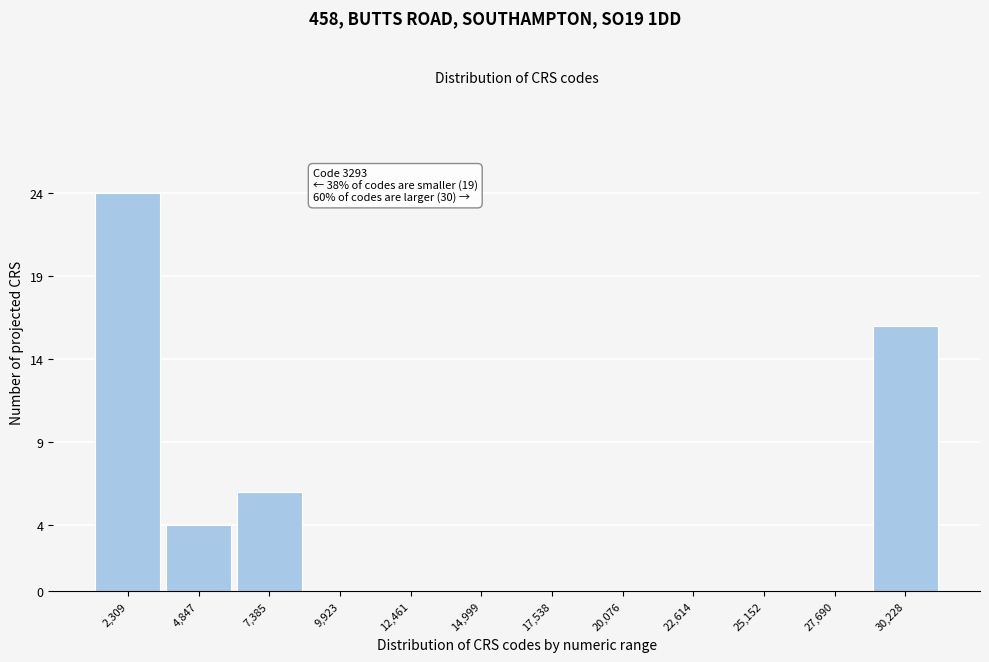

Reading right to left, transcribe all the data shown in this chart.

30,228=16	27,690=0	25,152=0	22,614=0	20,076=0	17,538=0	14,999=0	12,461=0	9,923=0	7,385=6	4,847=4	2,309=24